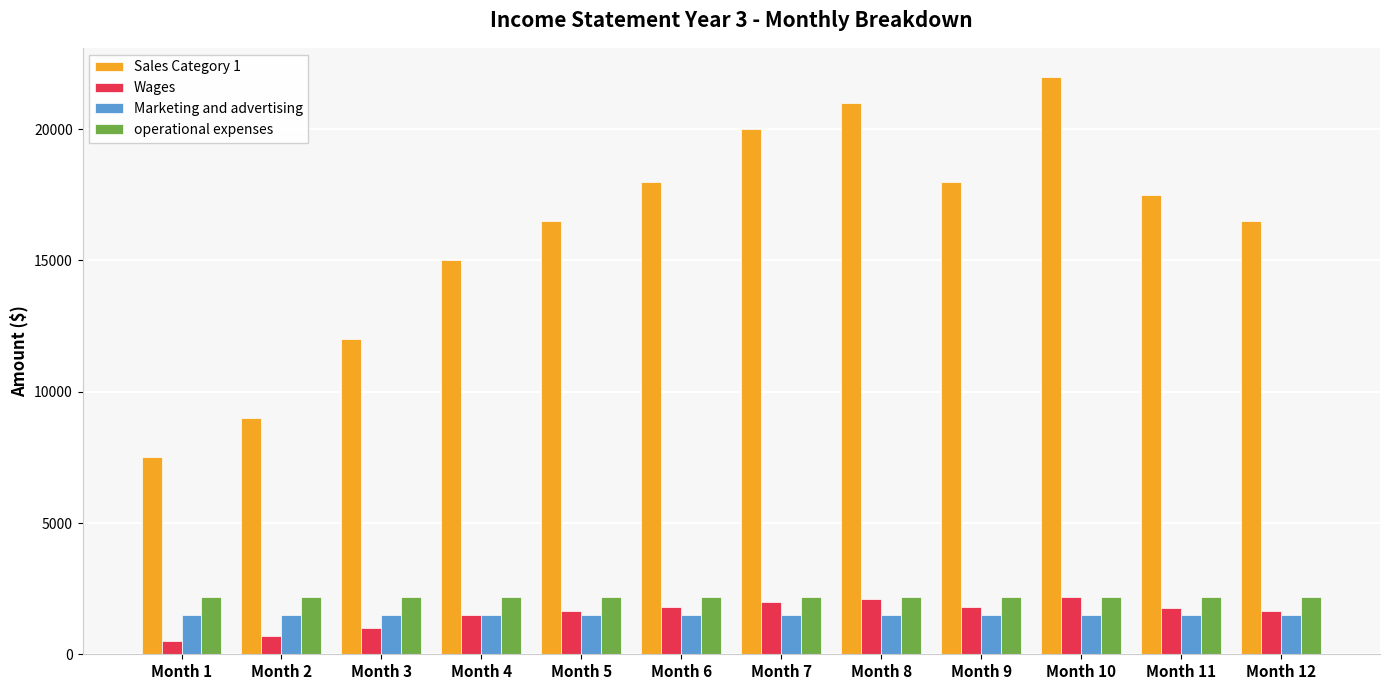

What is the lowest value of the Sales Category 1 series?

7500